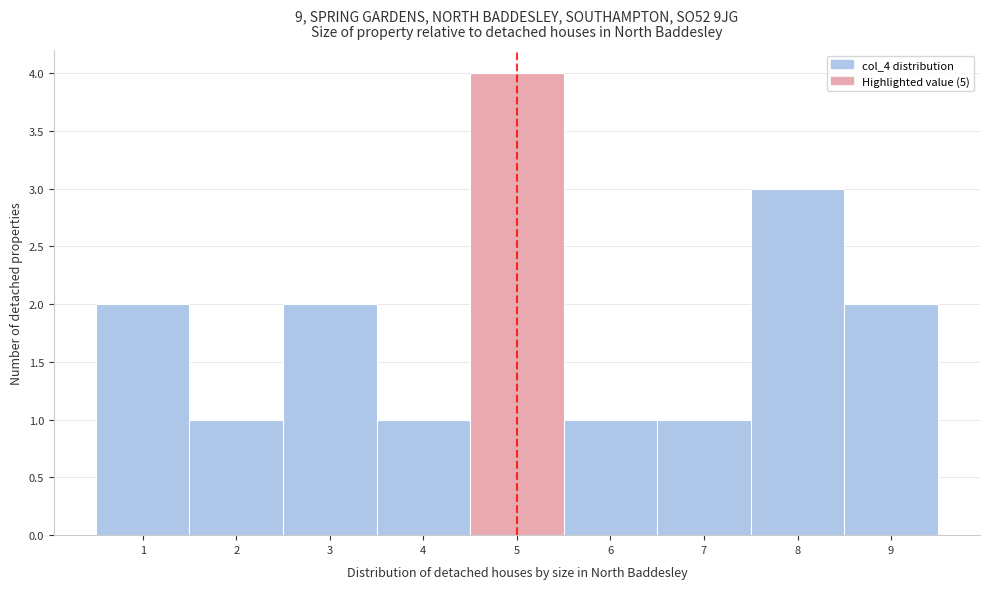

Reading left to right, transcribe this chart: for each bar, give the range it covers on the x-axis and its height. The values are not printed on the chart, so give them approximately, as read against the axis.

0.5 to 1.5: 2
1.5 to 2.5: 1
2.5 to 3.5: 2
3.5 to 4.5: 1
4.5 to 5.5: 4
5.5 to 6.5: 1
6.5 to 7.5: 1
7.5 to 8.5: 3
8.5 to 9.5: 2